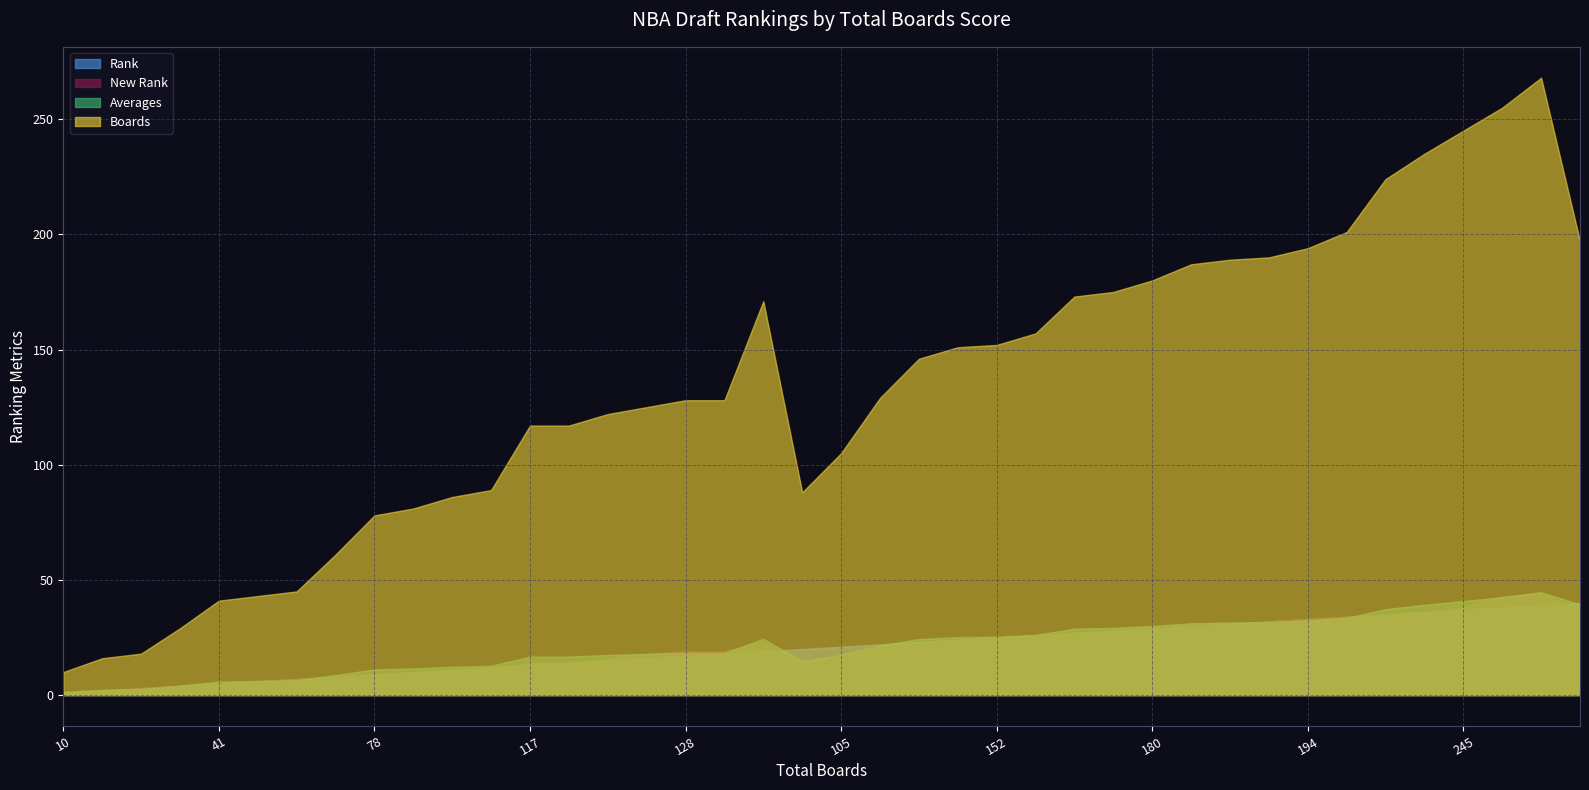

Which category has the highest value in the Rank series?

197